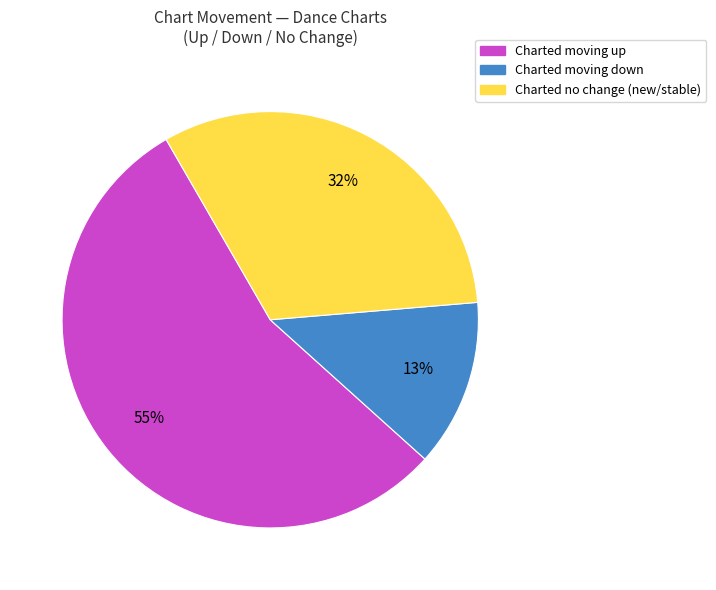

Is there any slice that represents more than half of the pie?

Yes